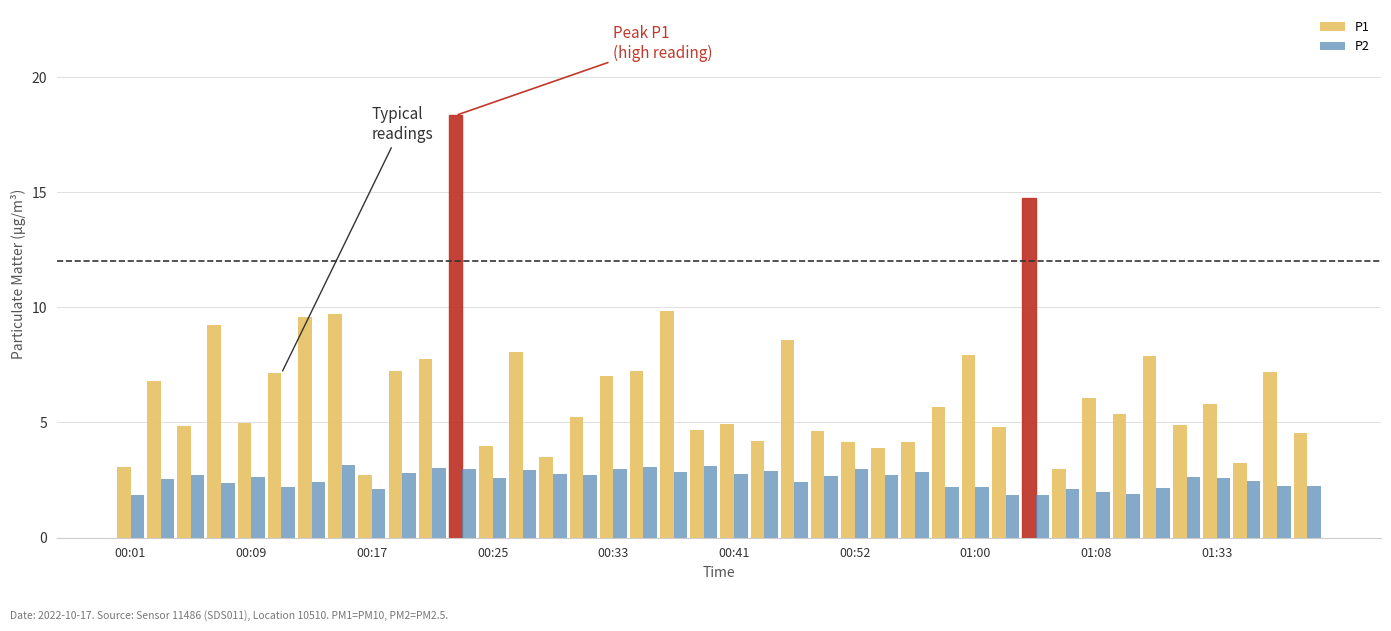

Which series has the largest total across all categories?

P1